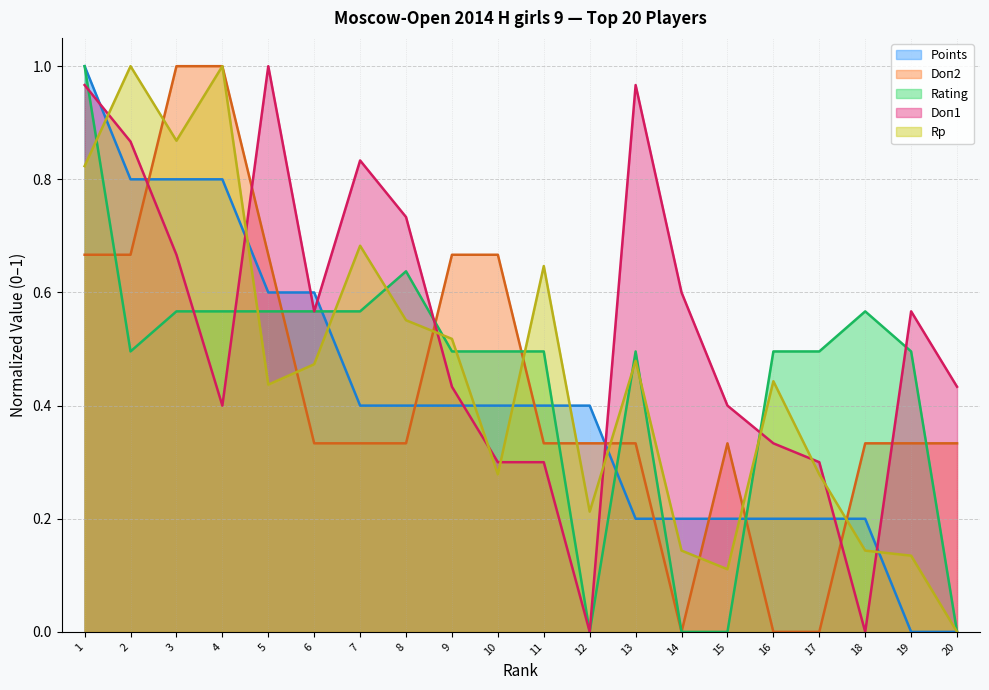

True or false: Points has a value of 0.3 at 17.

False